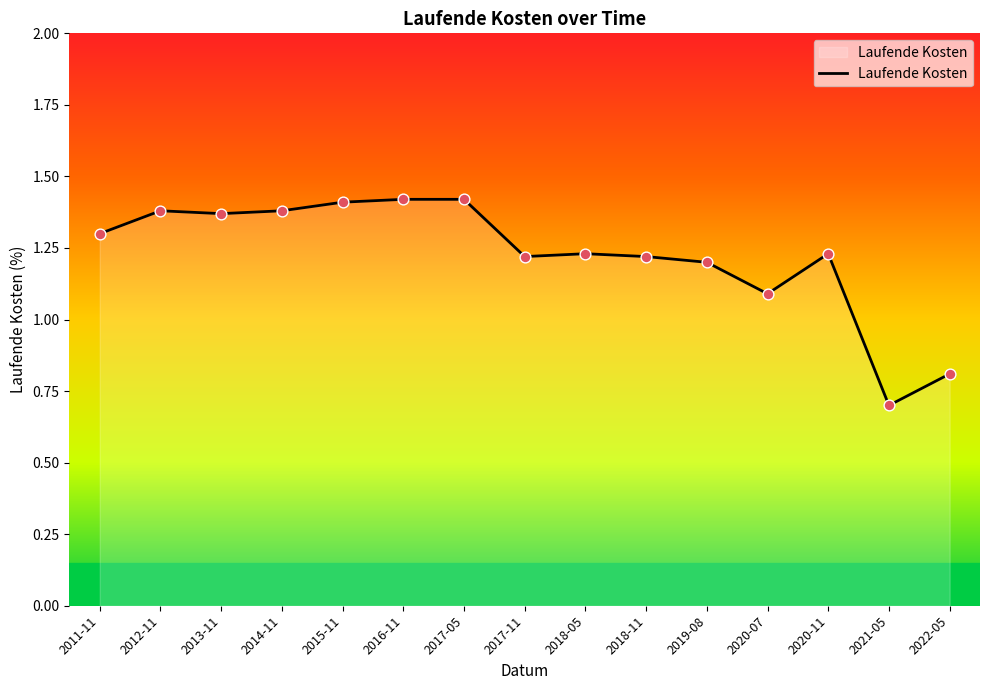

Between 2020-11 and 2011-11, which is larger?

2011-11